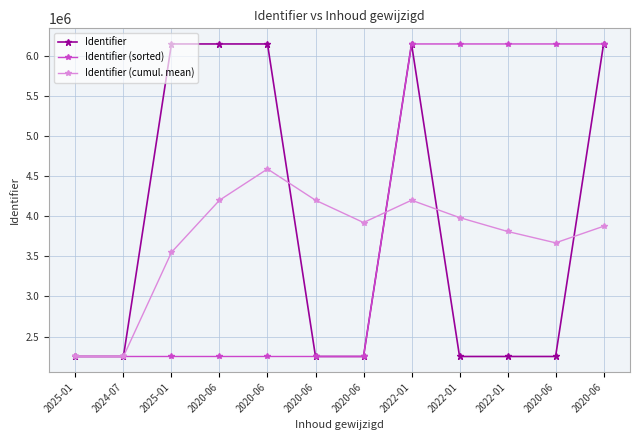

The Identifier (cumul. mean) series shows 505710.4 at 2024-07. True or false?

False